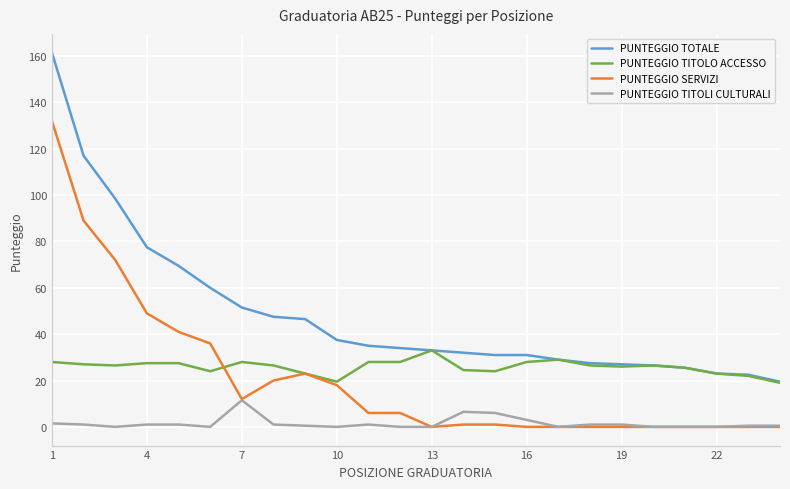

What is the highest value of the PUNTEGGIO TITOLI CULTURALI series?

11.5